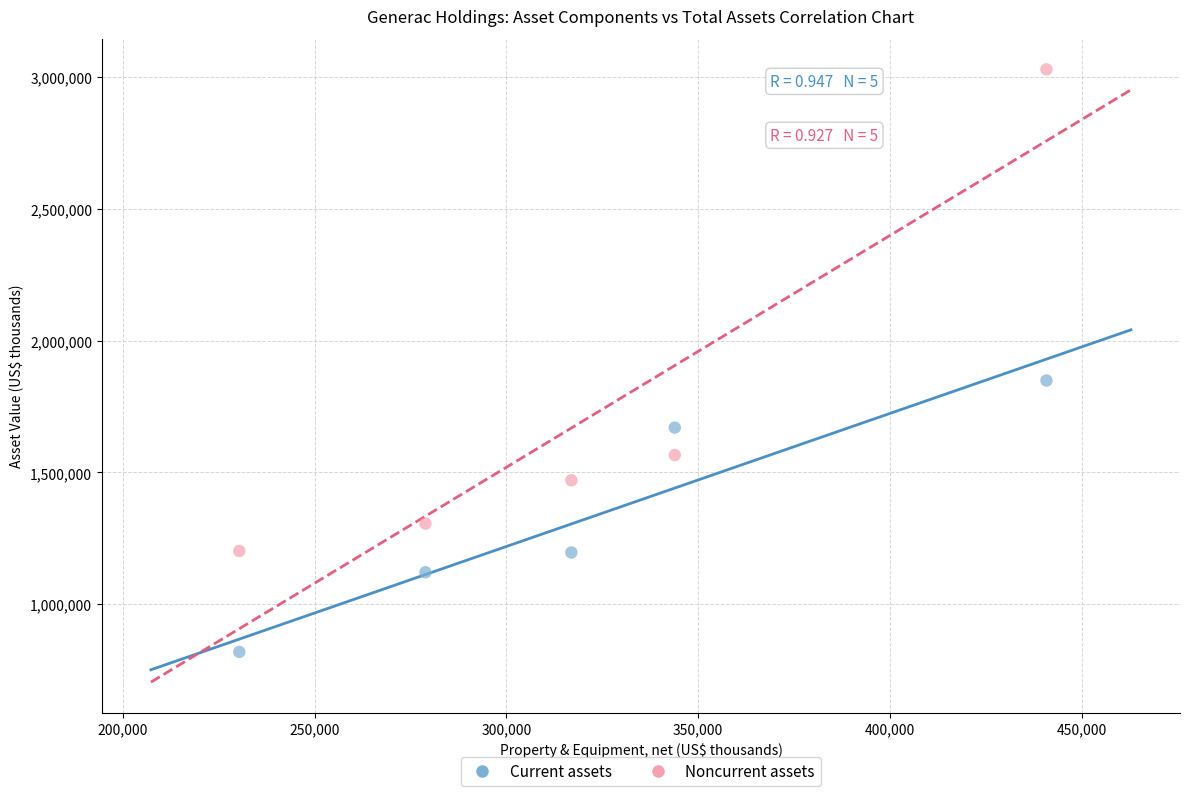

Which series reaches the maximum Y coordinate?

Noncurrent assets